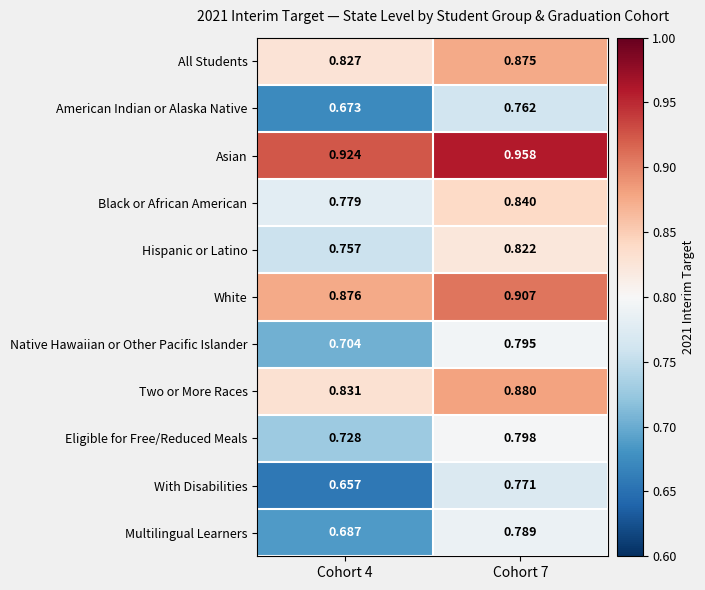

At which category does the chart reach its peak across all series?

Cohort 7